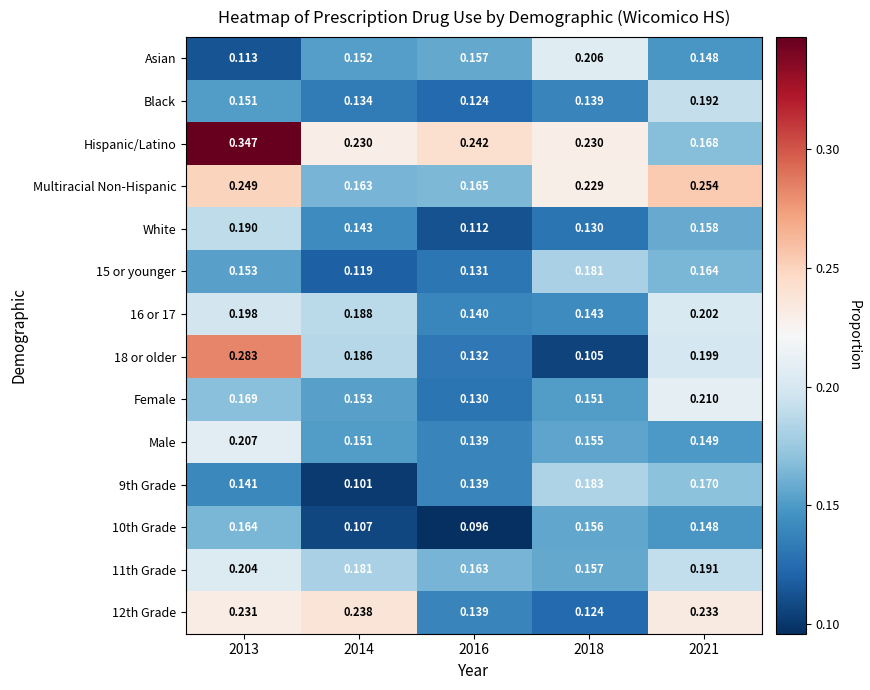

At 2014, list the series in order from smallest to largest.

9th Grade, 10th Grade, 15 or younger, Black, White, Male, Asian, Female, Multiracial Non-Hispanic, 11th Grade, 18 or older, 16 or 17, Hispanic/Latino, 12th Grade